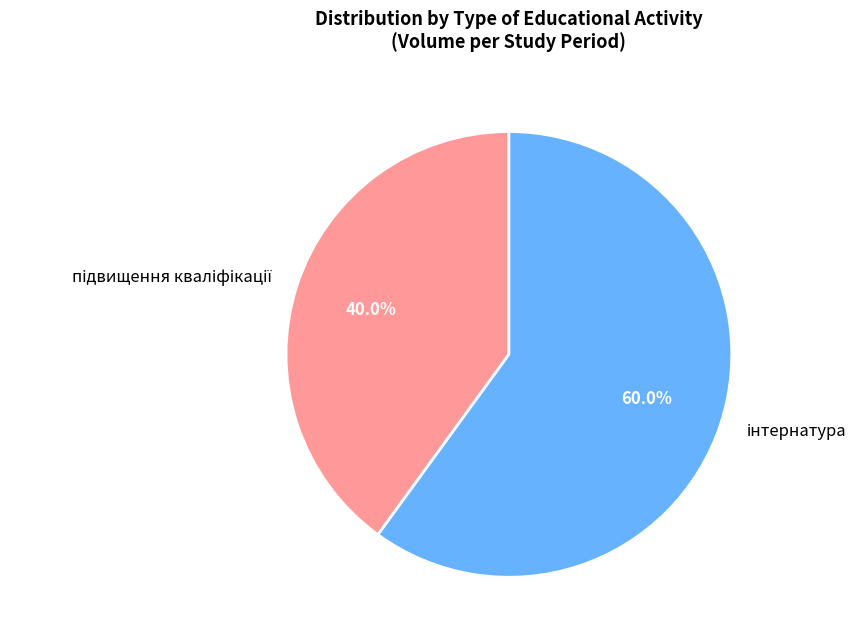

Does any single category account for the majority?

Yes